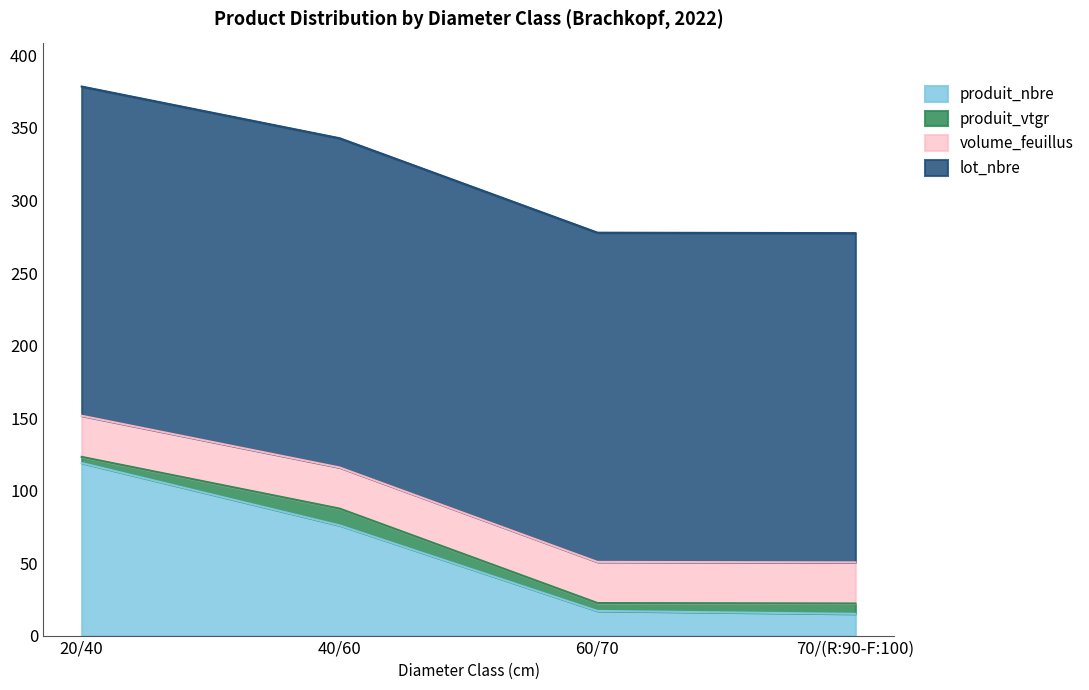

The value of lot_nbre at 70/(R:90-F:100) is 347.7. True or false?

False